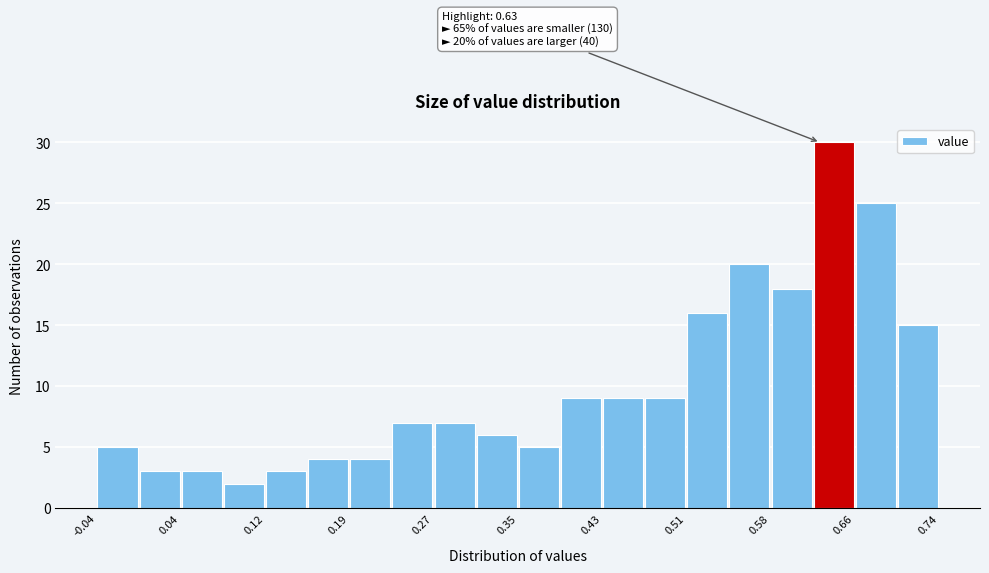

Around what value on the x-axis is the tallest bar? Give the approximate position of its centre, as read against the axis.

0.64